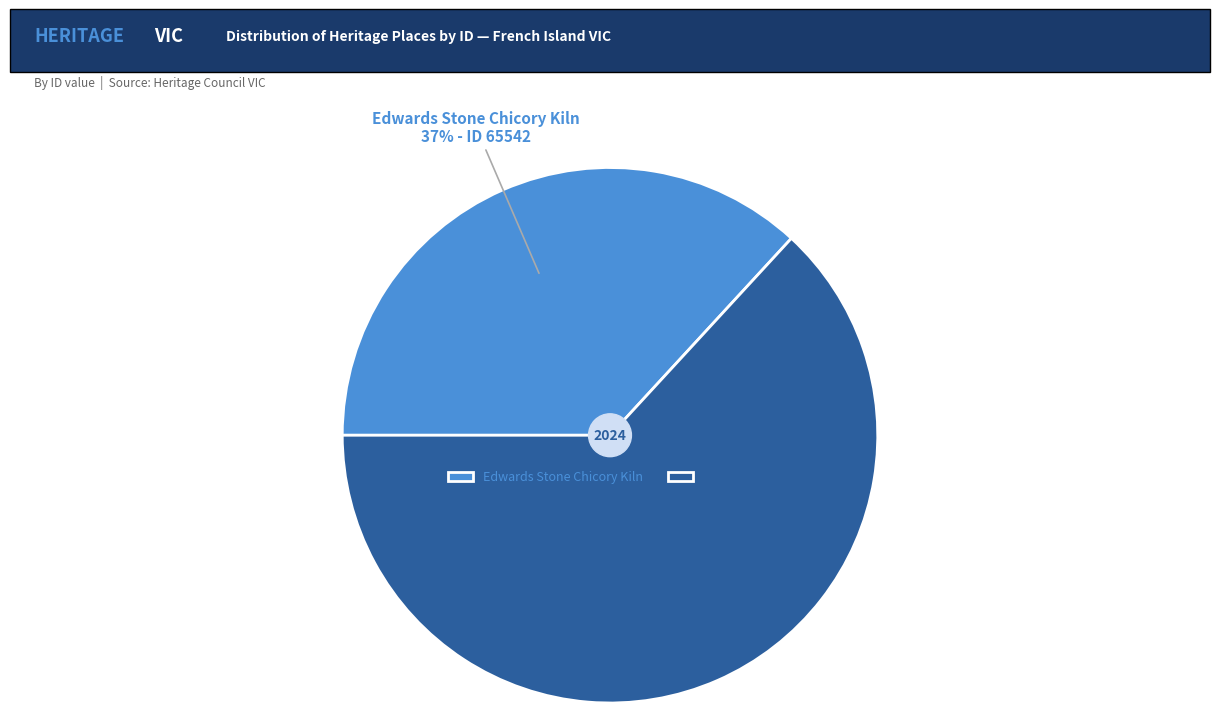

Is it true that Edwards Stone Chicory Kiln is 47% of the pie?

False